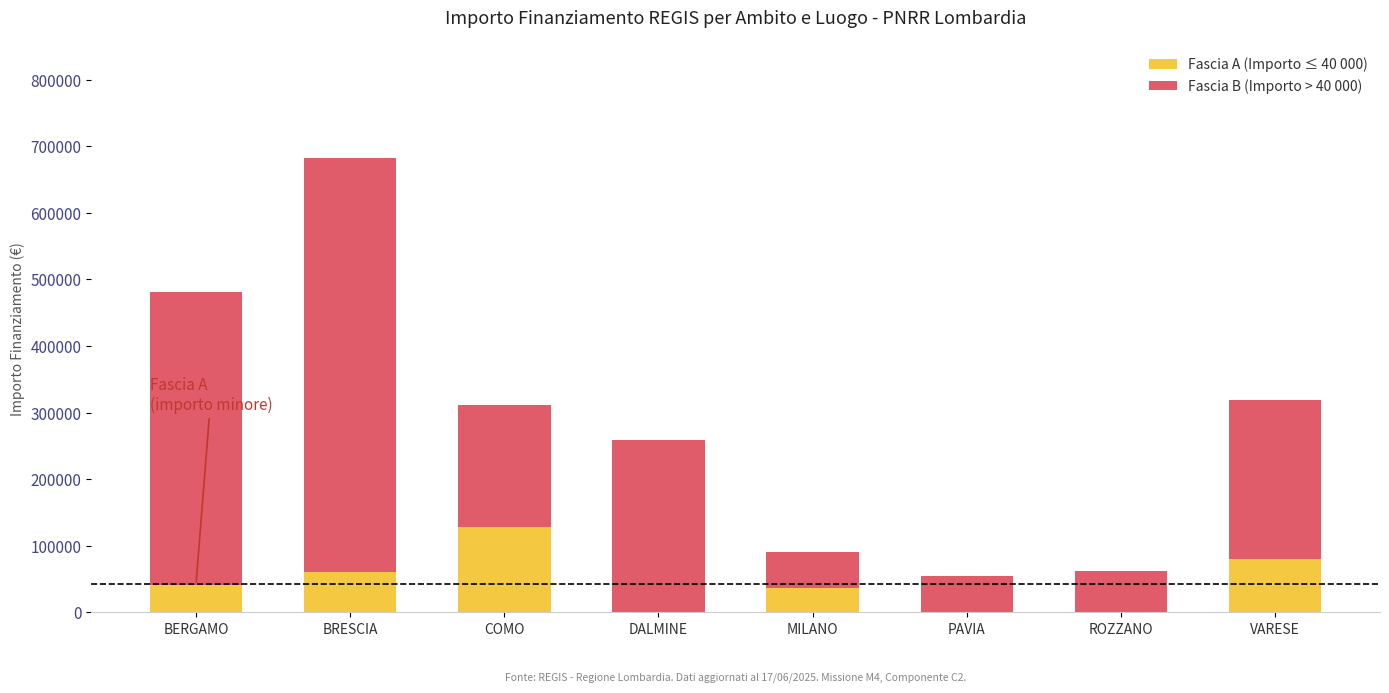

At which category is the sum across all series the highest?

BRESCIA